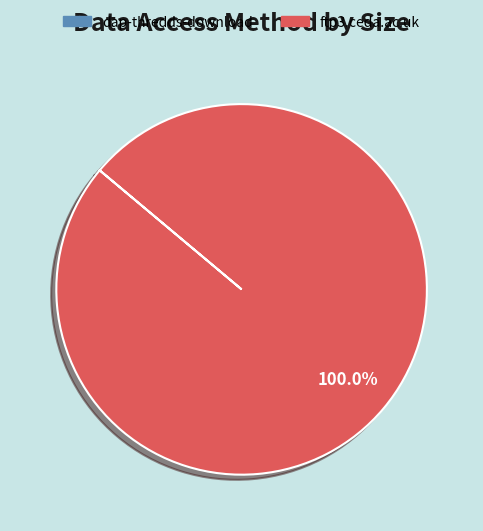

Does any single category account for the majority?

Yes